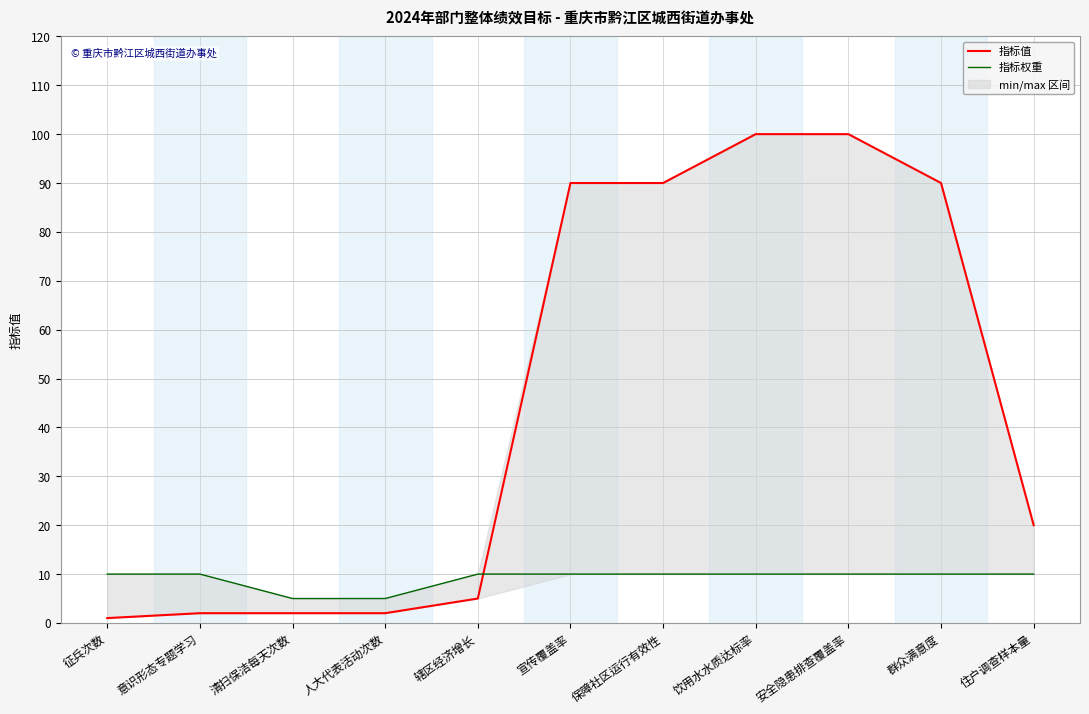

The 指标权重 series shows 10 at 宣传覆盖率. True or false?

True